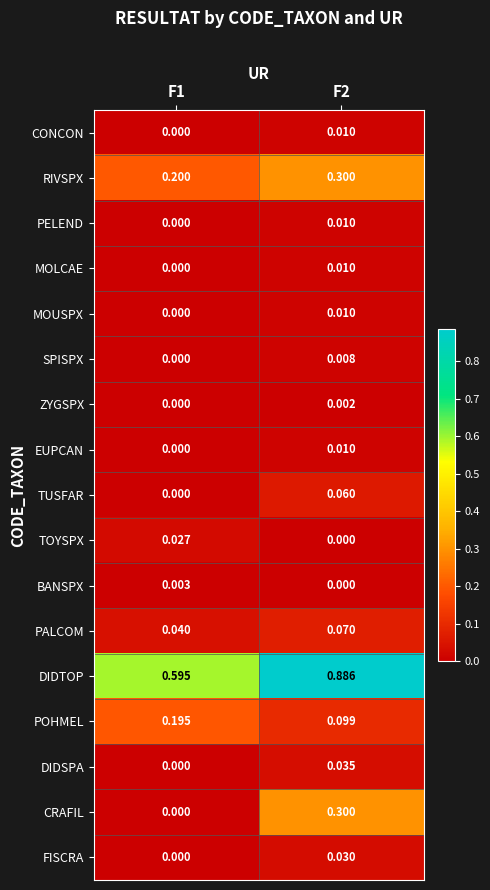

Which series has the largest total across all categories?

DIDTOP